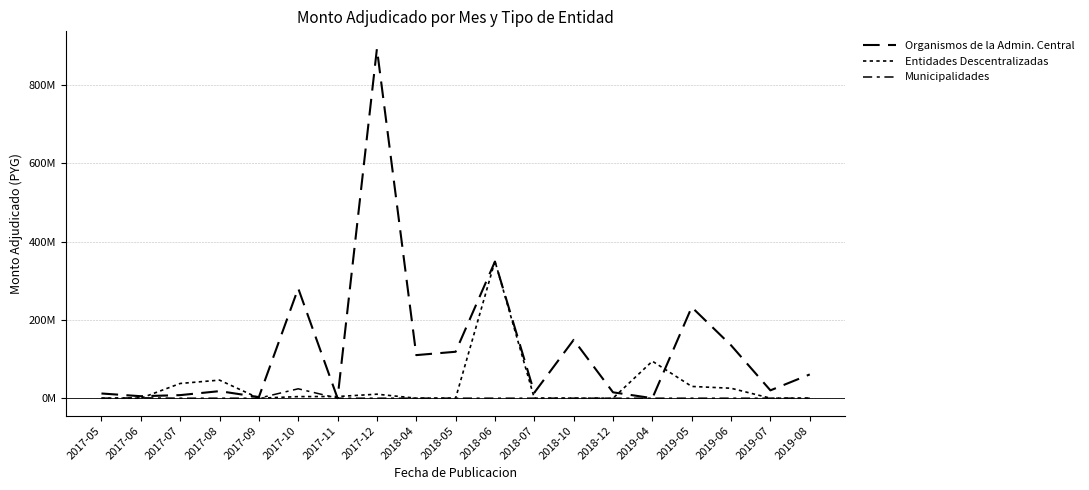

True or false: Entidades Descentralizadas and Organismos de la Admin. Central cross at least once.

True